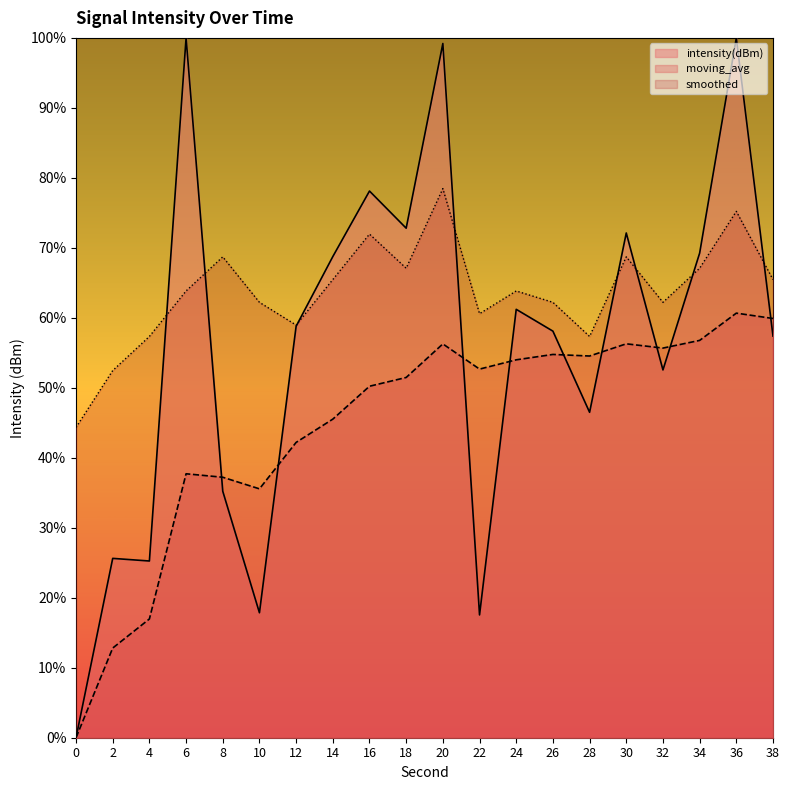

At which category is the sum across all series the highest?

36